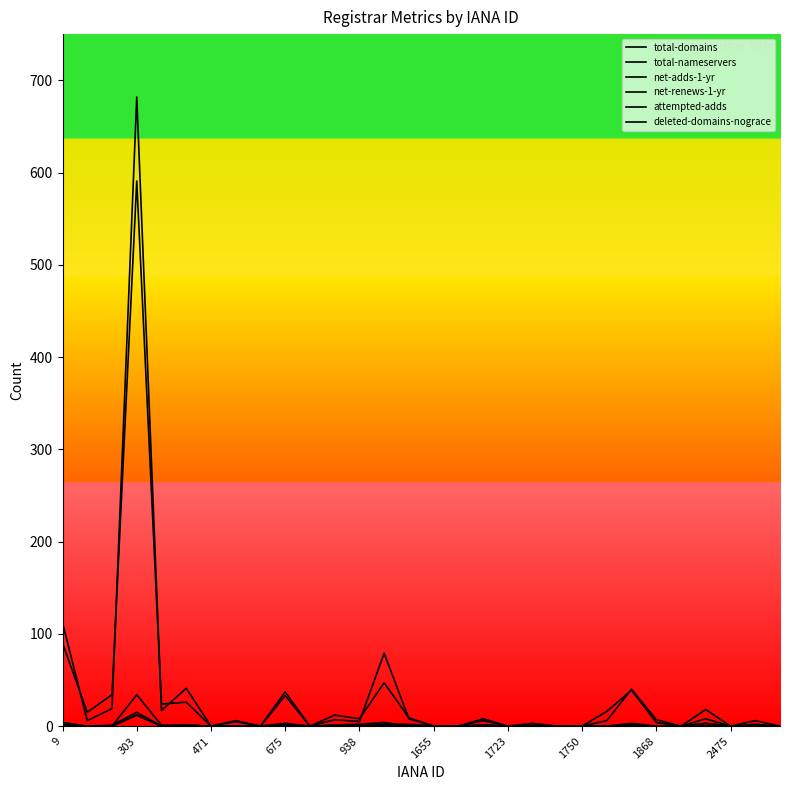

Reading left to right, extract all data points from this chart.

total-domains: 90	15	34	591	24	26	0	5	0	33	0	7	5	79	8	0	0	6	0	1	0	0	6	40	7	0	18	0	2	0
total-nameservers: 112	6	19	682	17	41	0	6	0	37	0	12	8	47	9	0	0	8	0	3	0	0	16	39	4	0	8	0	6	0
net-adds-1-yr: 2	0	0	12	0	1	0	0	0	1	0	0	0	2	1	0	0	1	0	0	0	0	0	2	0	0	3	0	0	0
net-renews-1-yr: 4	0	0	34	1	1	0	0	0	2	0	1	2	4	0	0	0	1	0	0	0	0	0	0	0	0	0	0	0	0
attempted-adds: 2	0	0	12	0	1	0	0	0	3	0	0	0	2	2	0	0	1	0	0	0	0	0	3	0	0	3	0	0	0
deleted-domains-nograce: 0	0	1	15	0	0	0	0	0	1	0	1	0	1	1	0	0	0	0	0	0	0	0	0	0	0	0	0	0	0